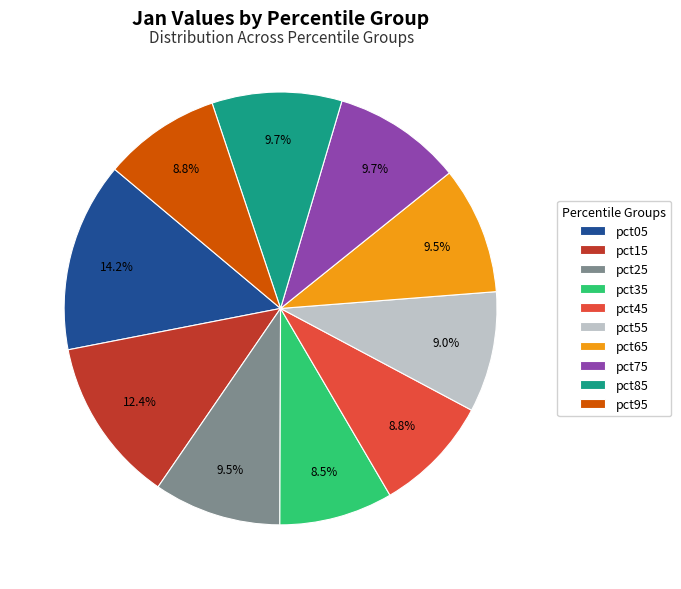

Is it true that pct05 is 14% of the pie?

True